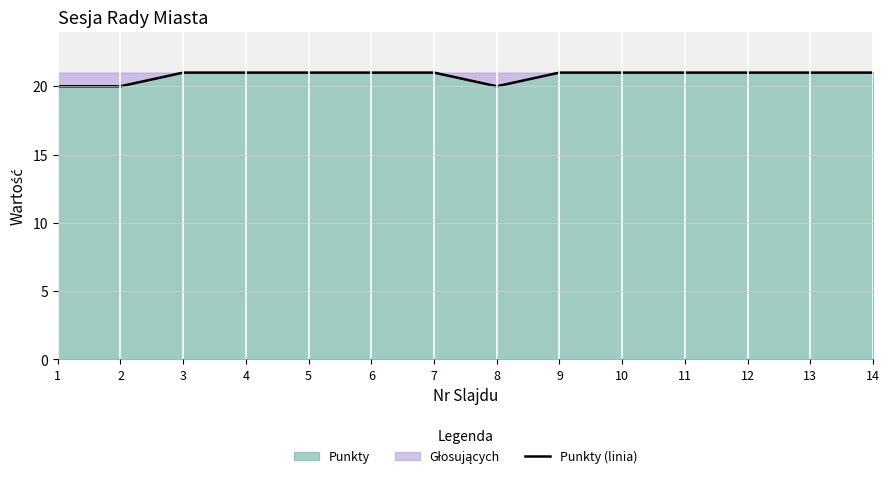

What is the change in value from 8 to 10?

+1